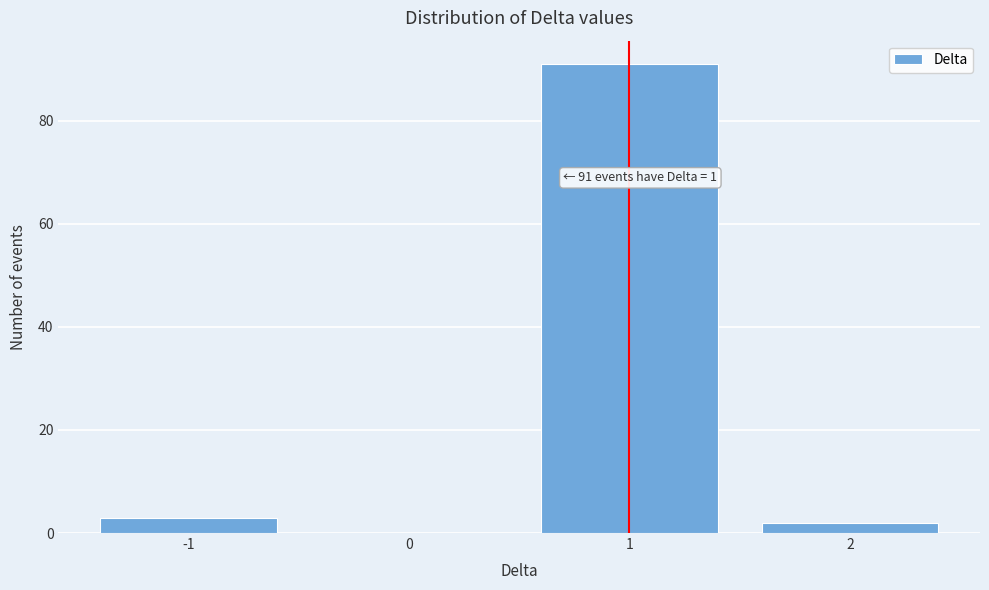

Over which range of the x-axis is the bar tallest?

0.5 to 1.5